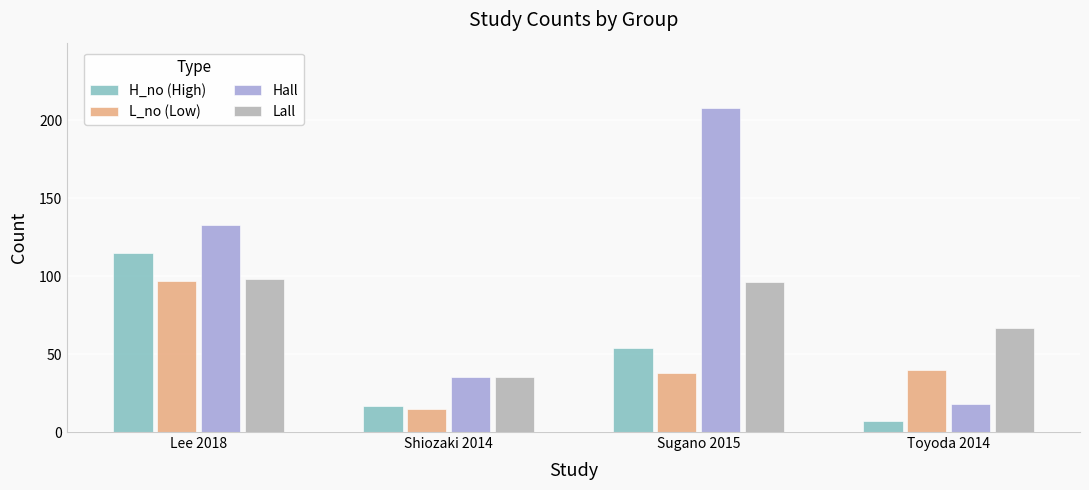

How many values in the L_no (Low) series are below 40?

2